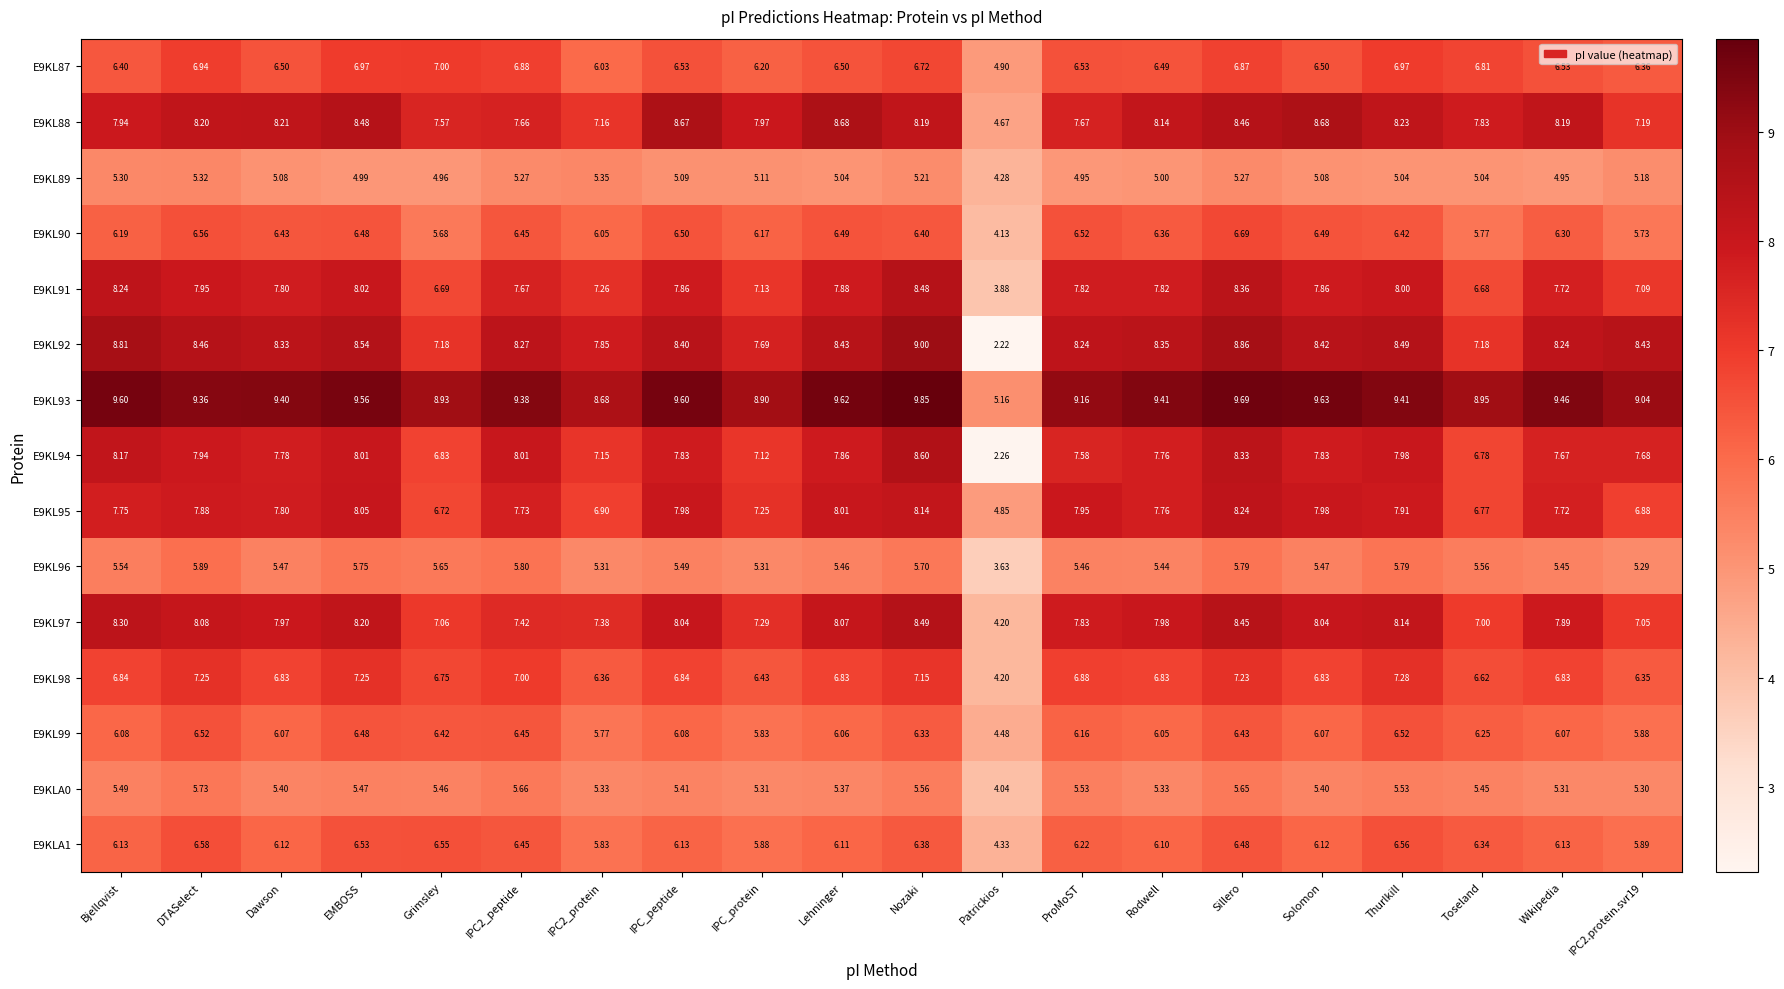

At which label does E9KLA1 first exceed 6?

Bjellqvist